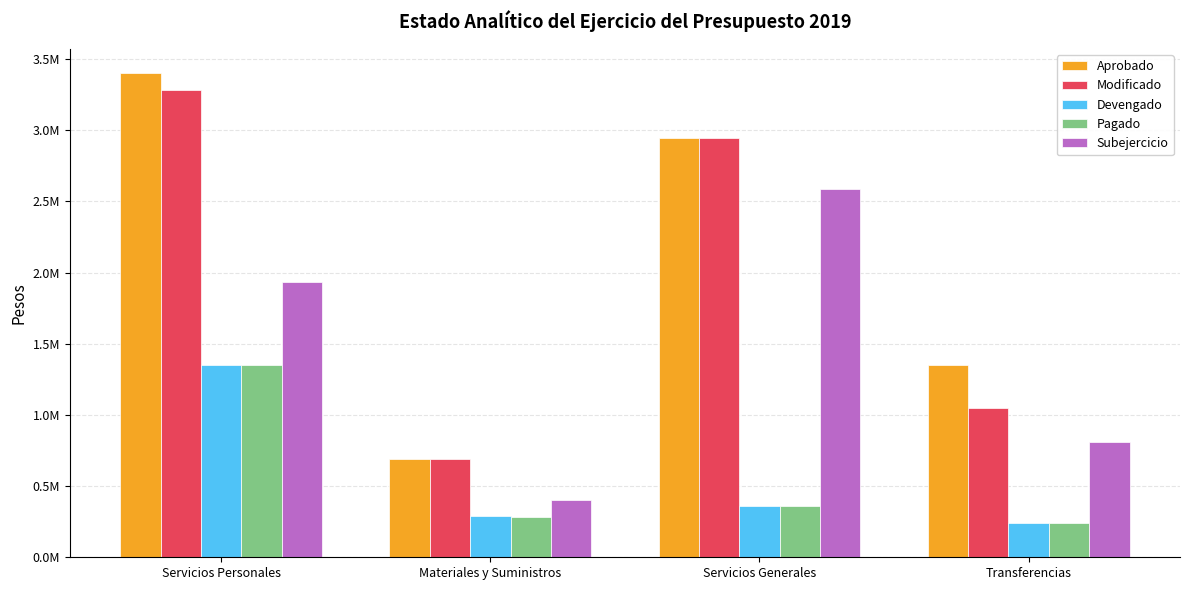

What are all the series names shown in the legend?

Aprobado, Modificado, Devengado, Pagado, Subejercicio